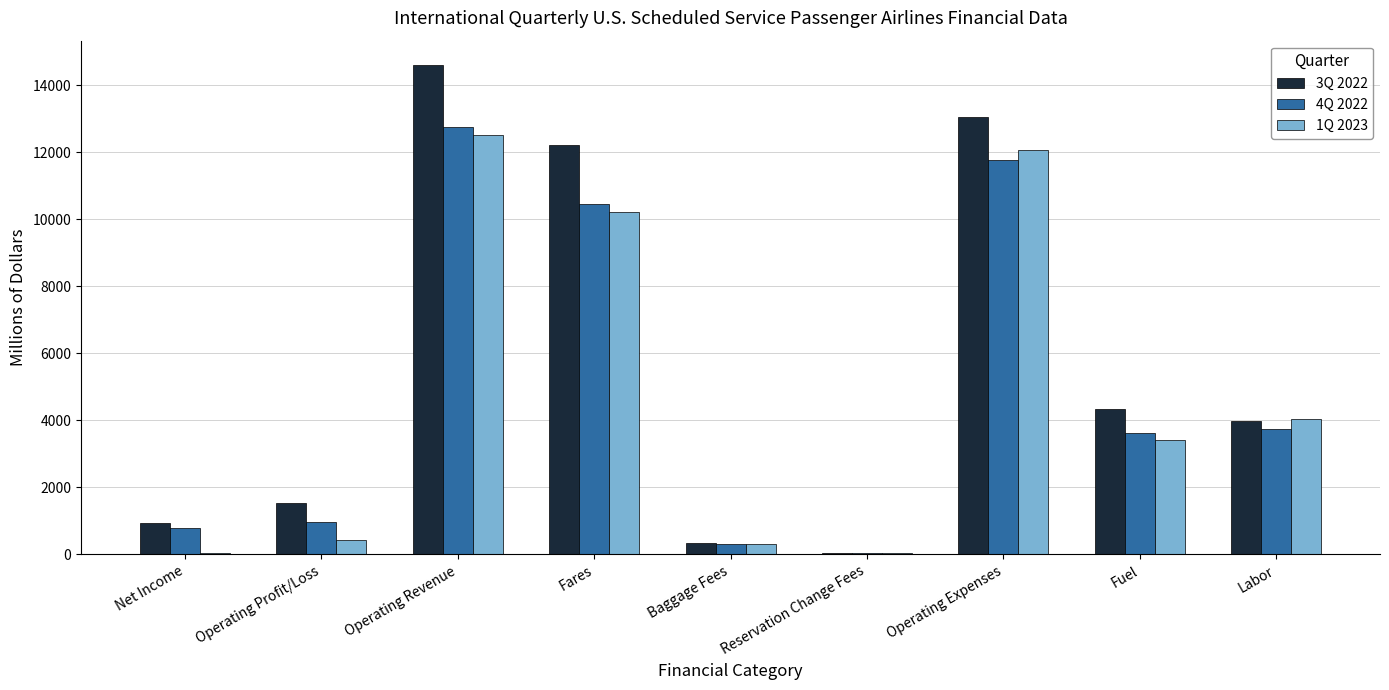

Count the number of categories in the chart.

9